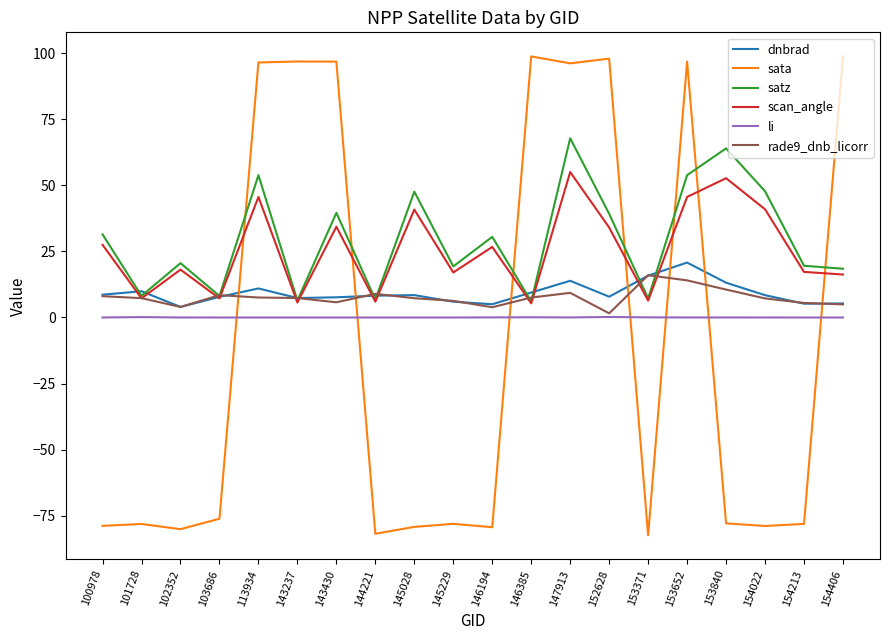

After their last crossing, which series has the higher values: rade9_dnb_licorr or scan_angle?

scan_angle